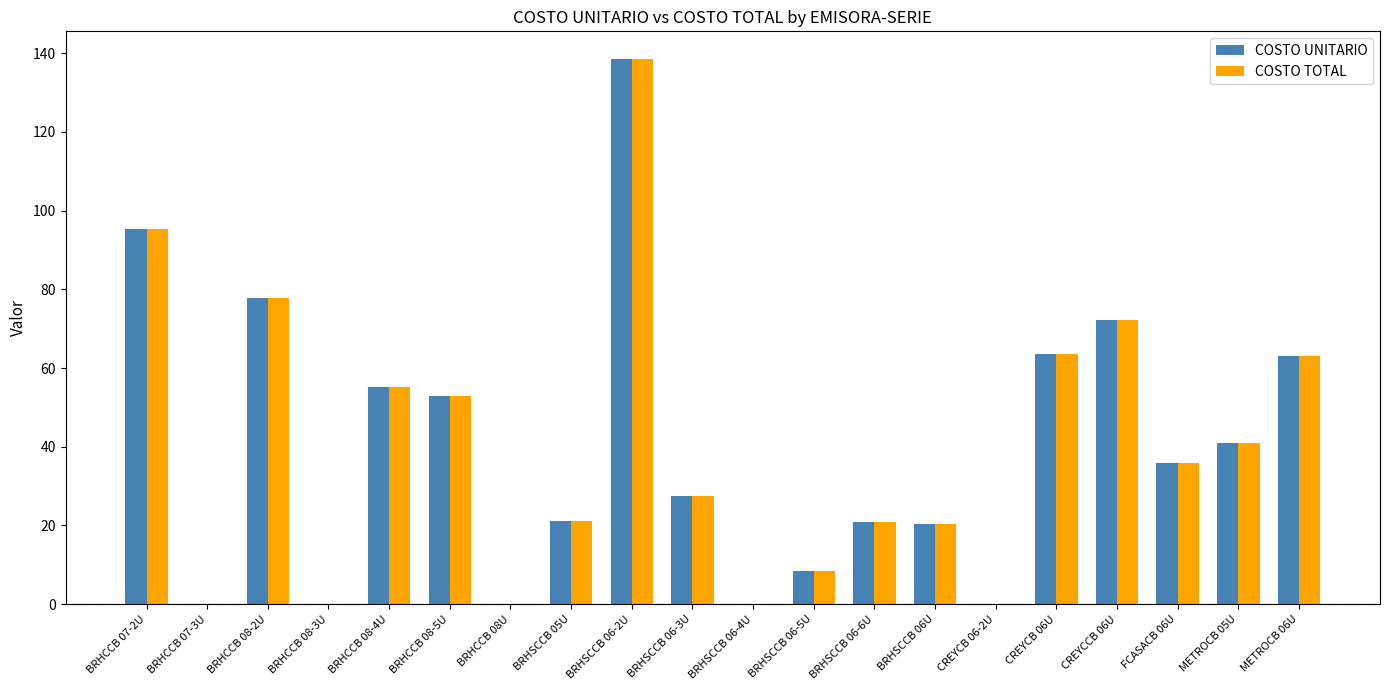

The value of COSTO UNITARIO at BRHSCCB 05U is 21.0. True or false?

True